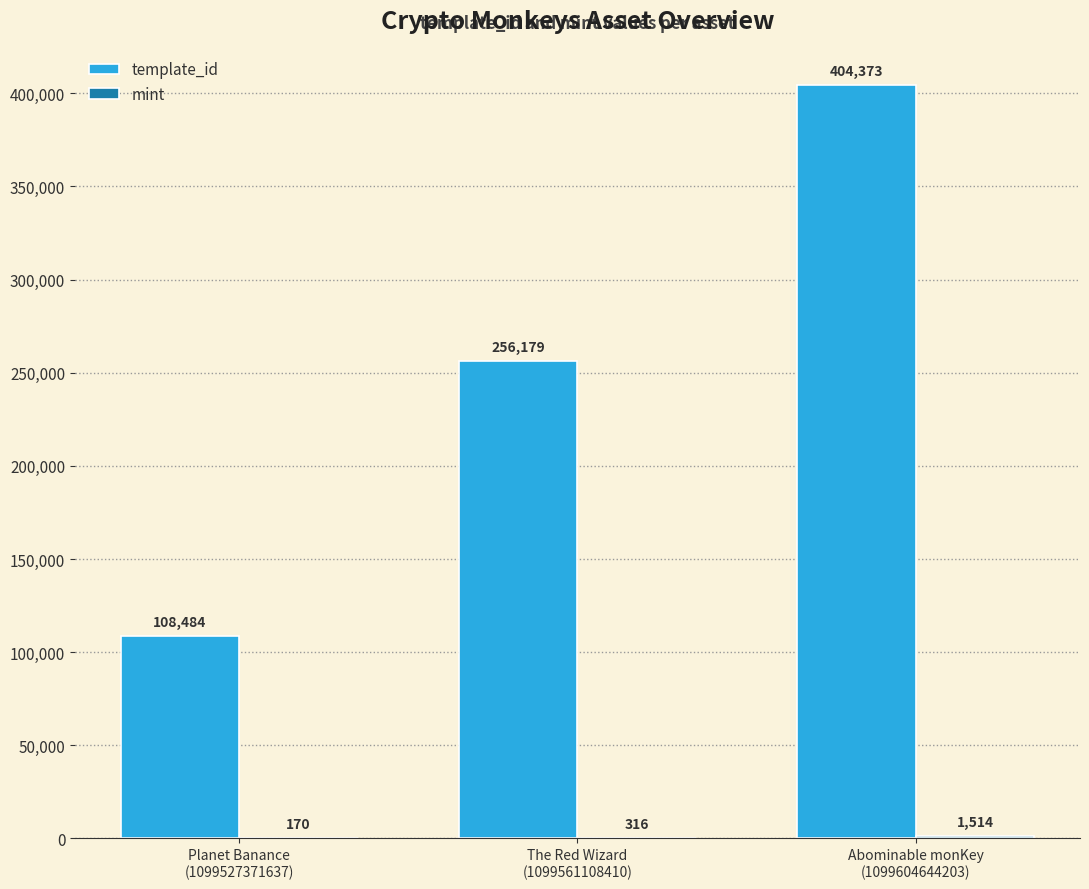

Which series has the largest total across all categories?

template_id